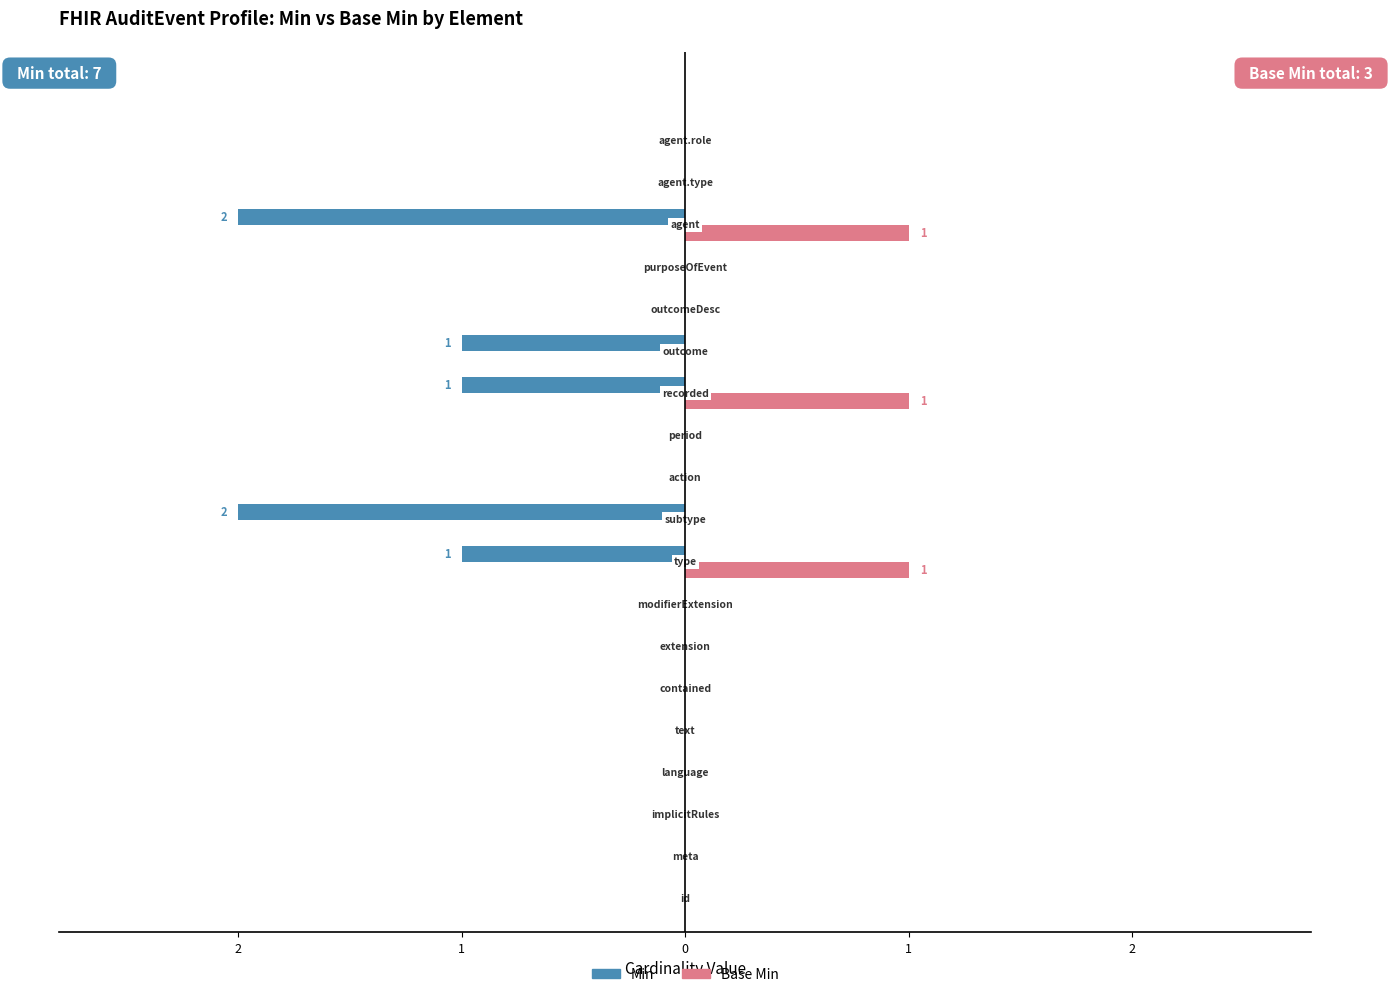

What is the difference between the maximum and minimum values in the Base Min series?

1